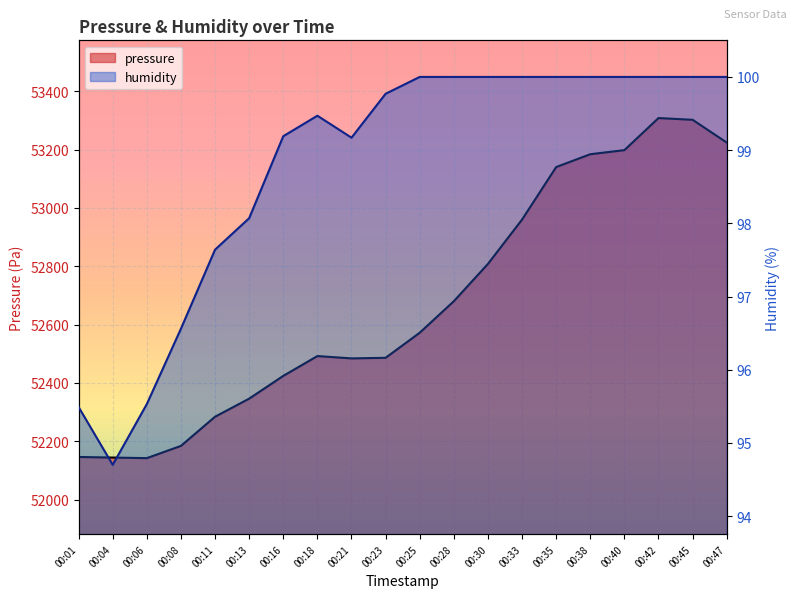

The pressure series shows 52572.2 at 00:25. True or false?

True